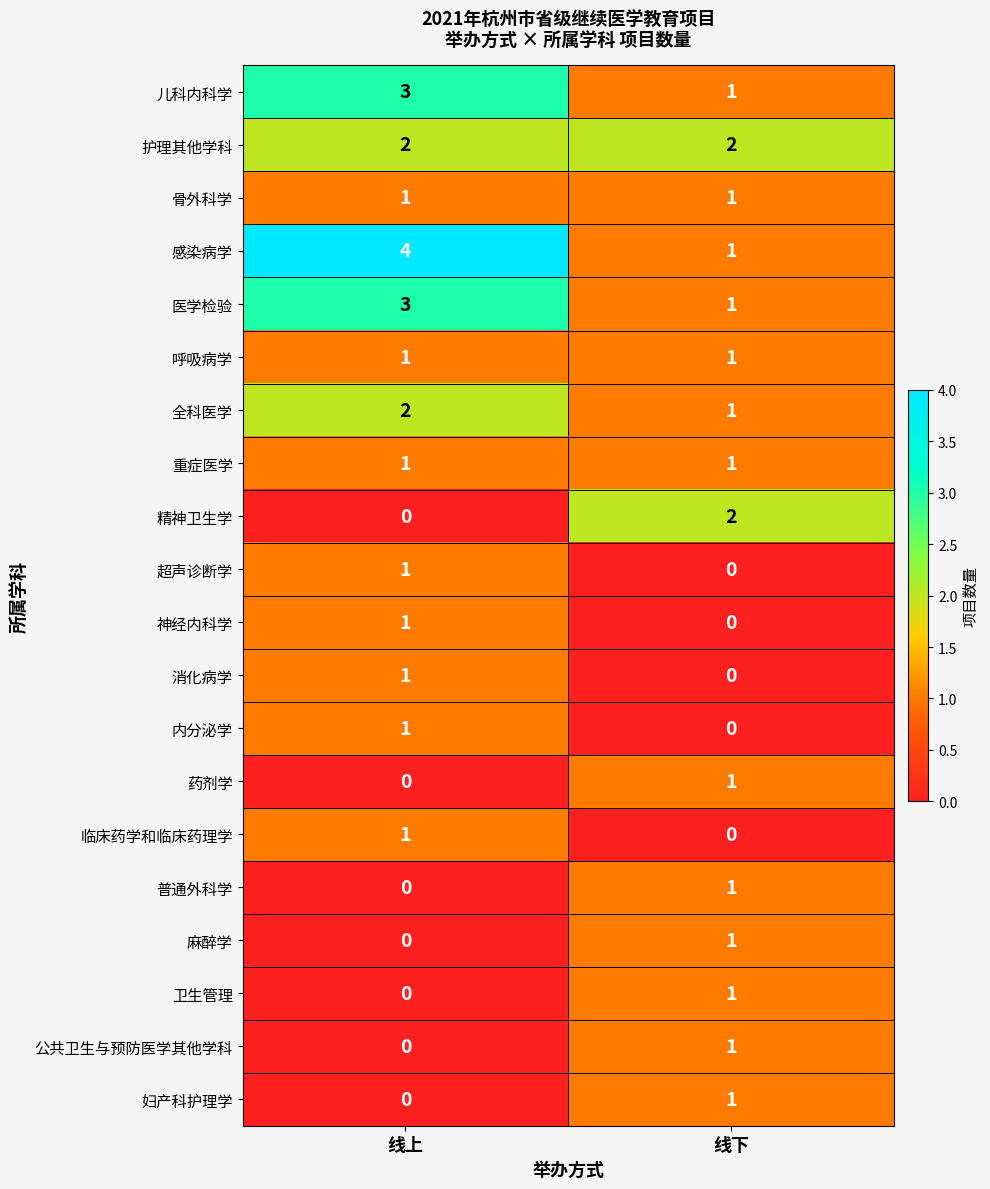

What is the maximum value shown in the chart?

4